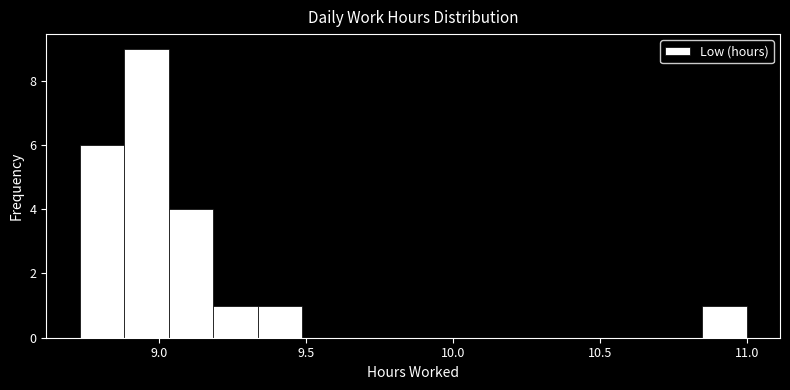

Read against the x-axis, roughly where is the centre of the tallest bar?

8.95